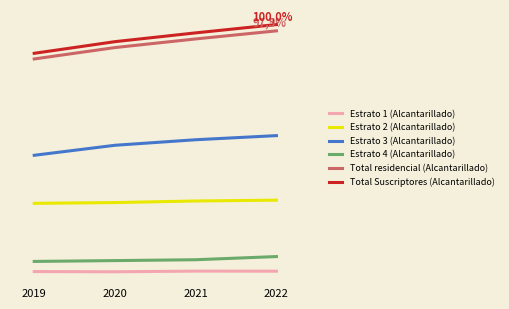

List the labels in order of Estrato 1 (Alcantarillado) value, largest first.

2021, 2022, 2019, 2020